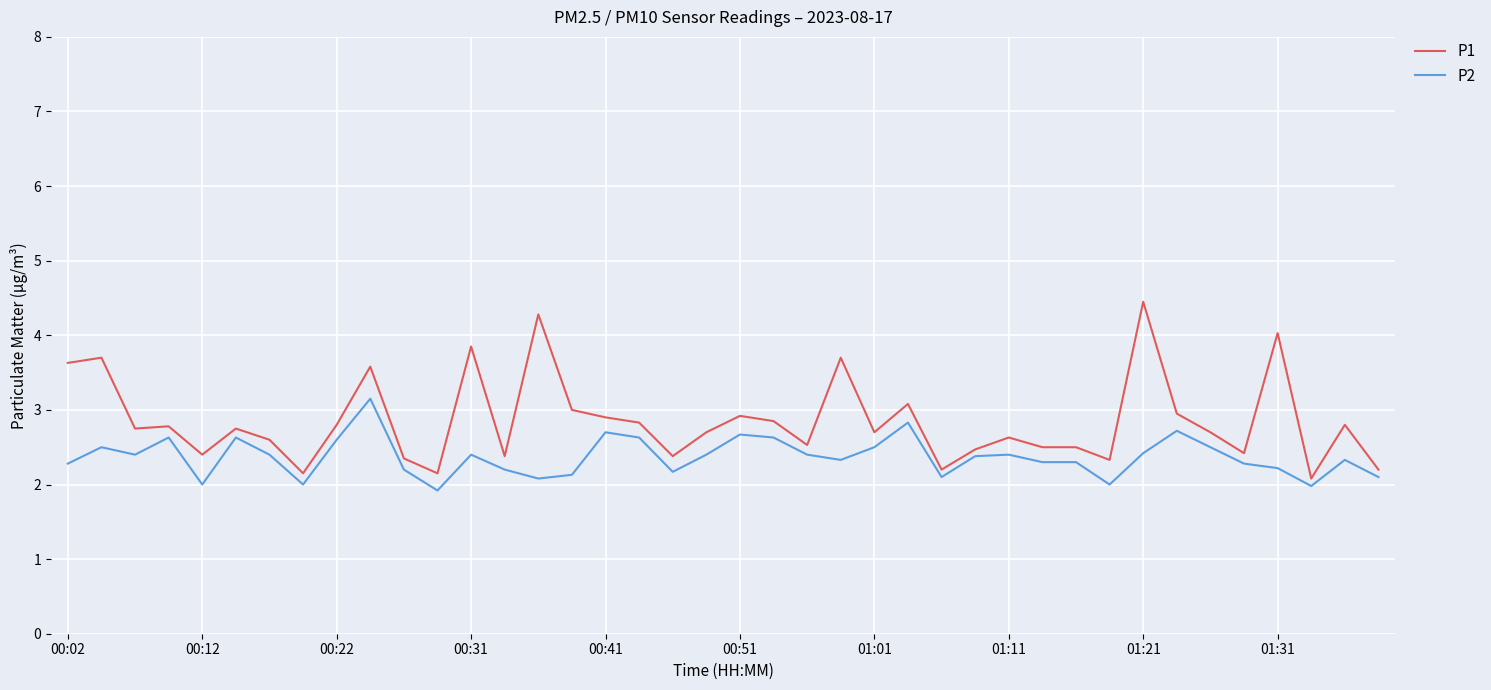

Which series has the widest spread of values?

P1